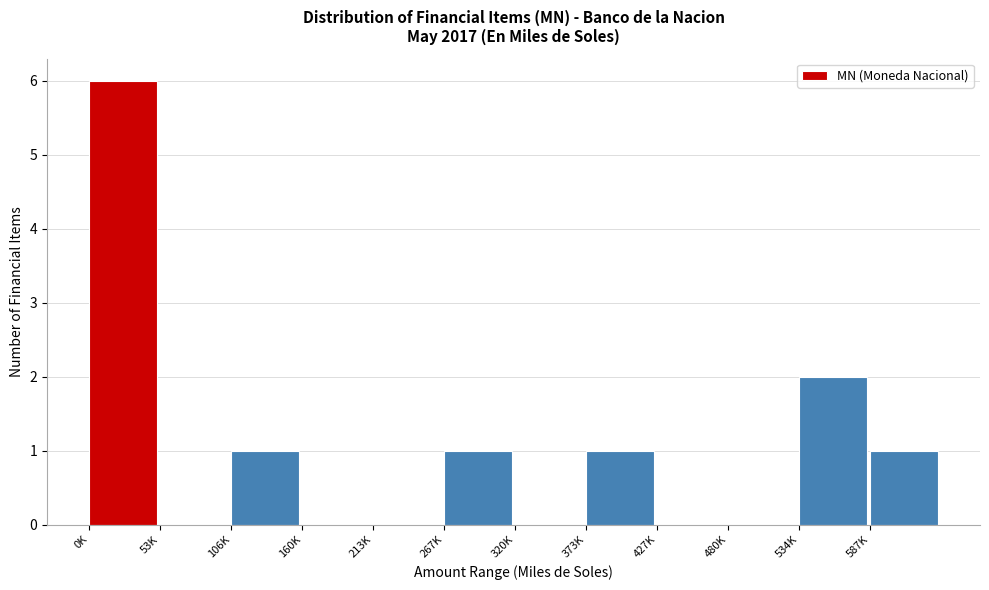

Reading left to right, extract all data points from this chart.

0K=6	53K=0	106K=1	160K=0	213K=0	267K=1	320K=0	373K=1	427K=0	480K=0	534K=2	587K=1